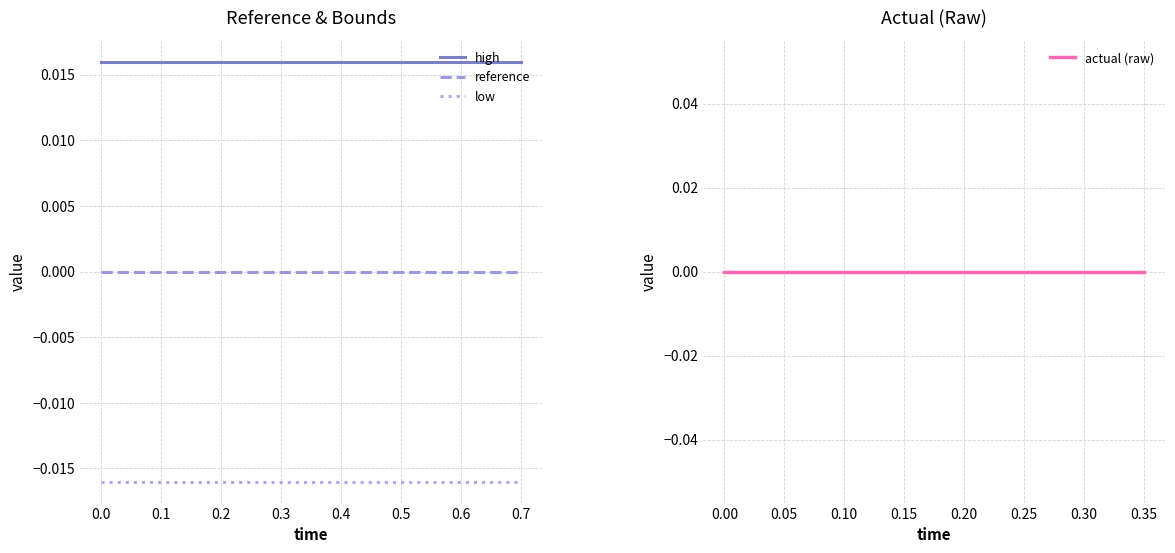

How many lines are shown in the chart?

4